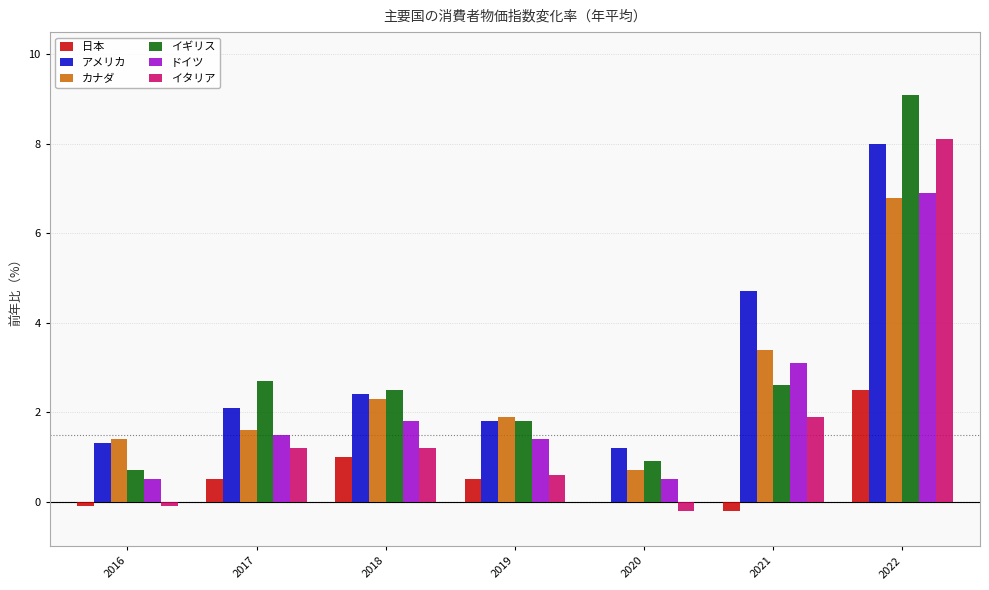

Is the value of イギリス at 2019 greater than the value of カナダ at 2016?

Yes